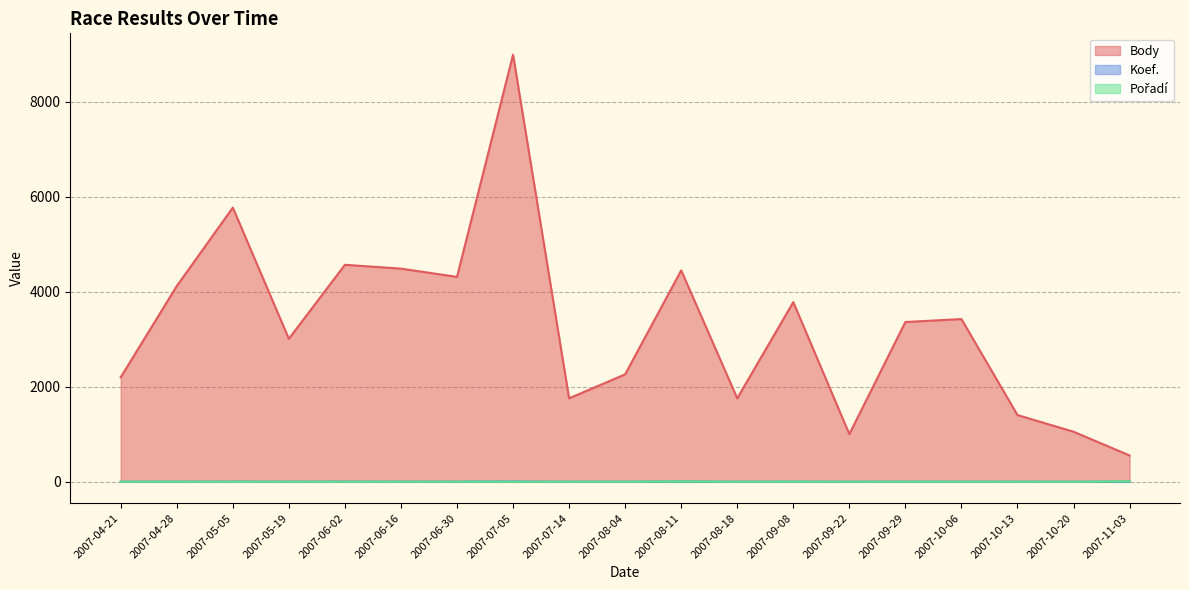

How many data points in Koef. are above 4?

2